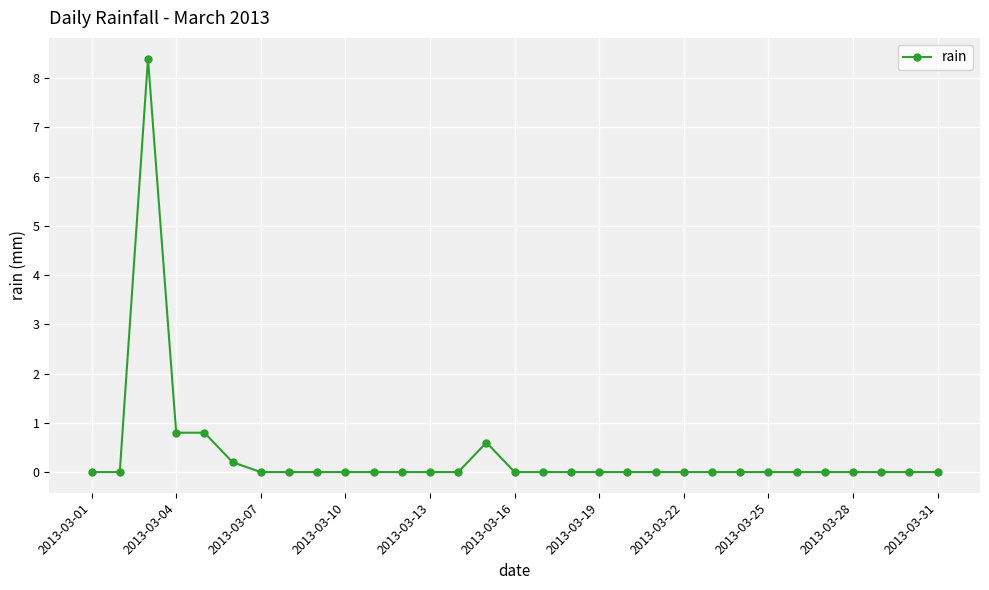

What is the average value?

0.3